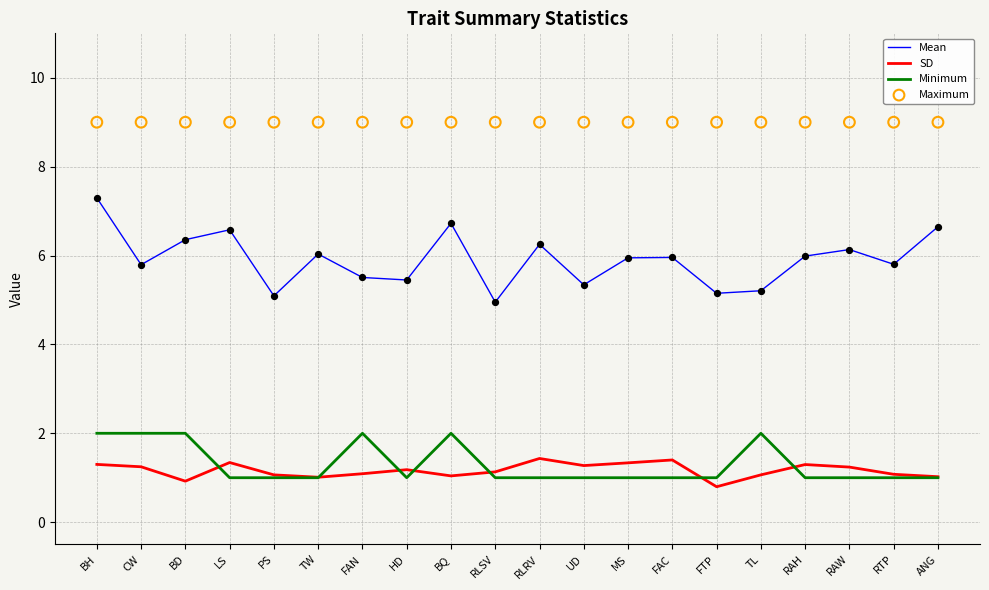

At how many categories does at least one series exceed 1?

20